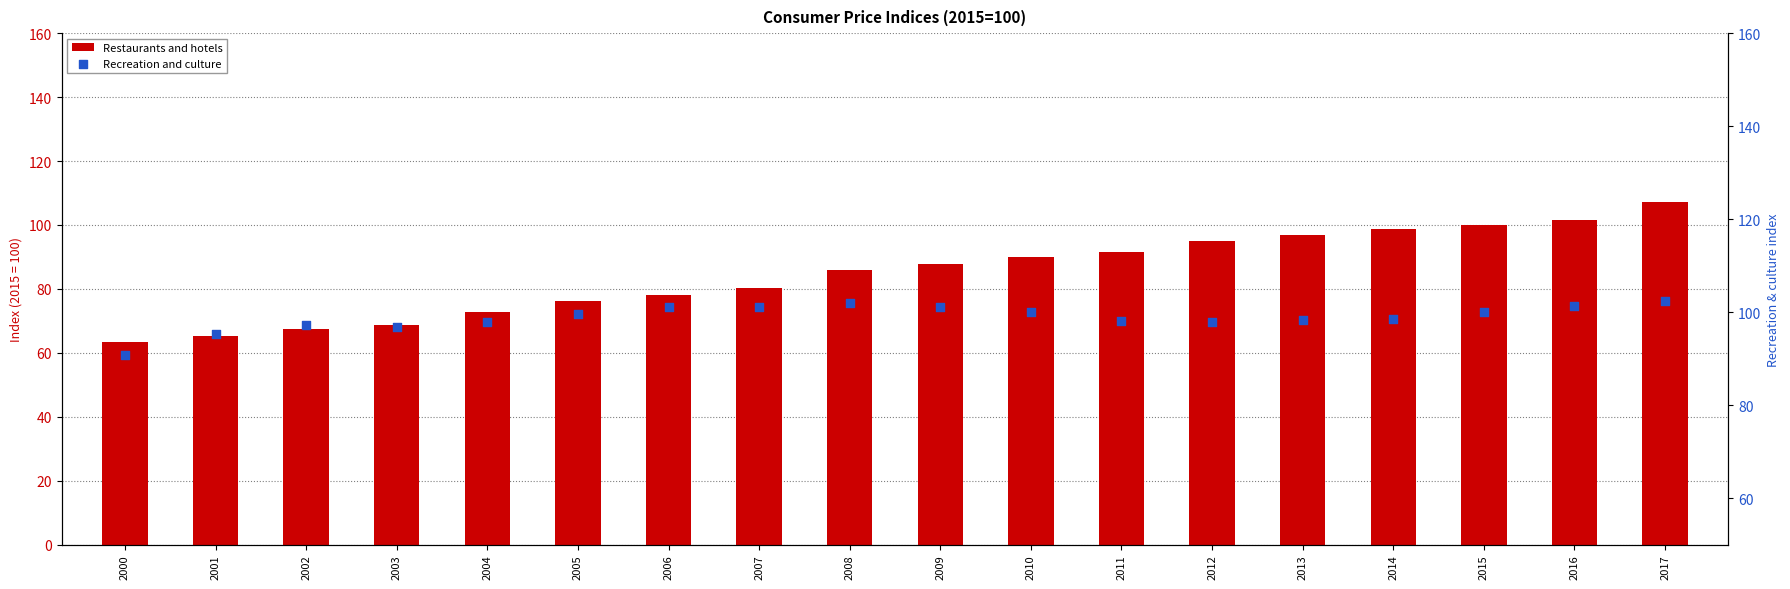

Which series reaches the minimum Y coordinate?

Restaurants and hotels